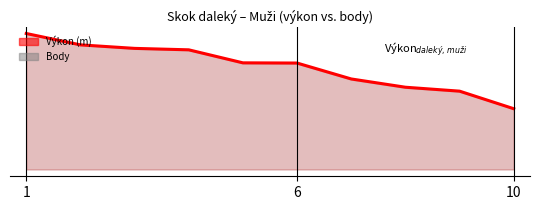

What is the smallest value displayed?

2.9